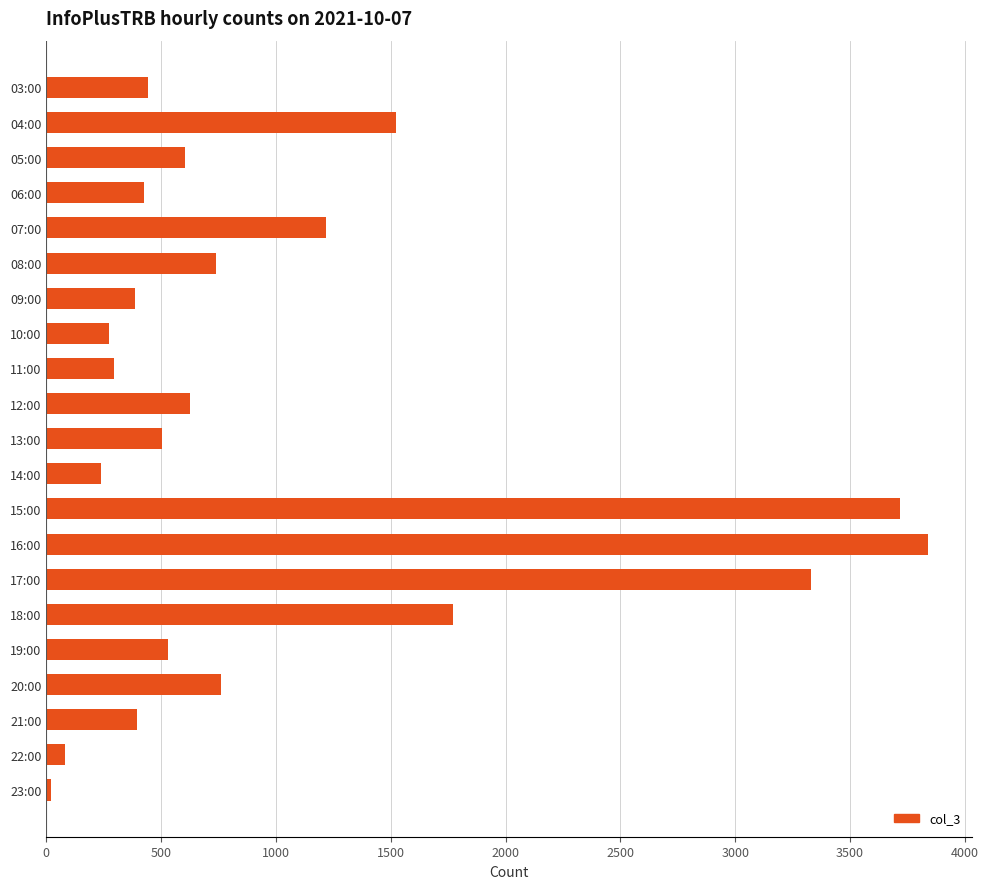

What is the average value?

1034